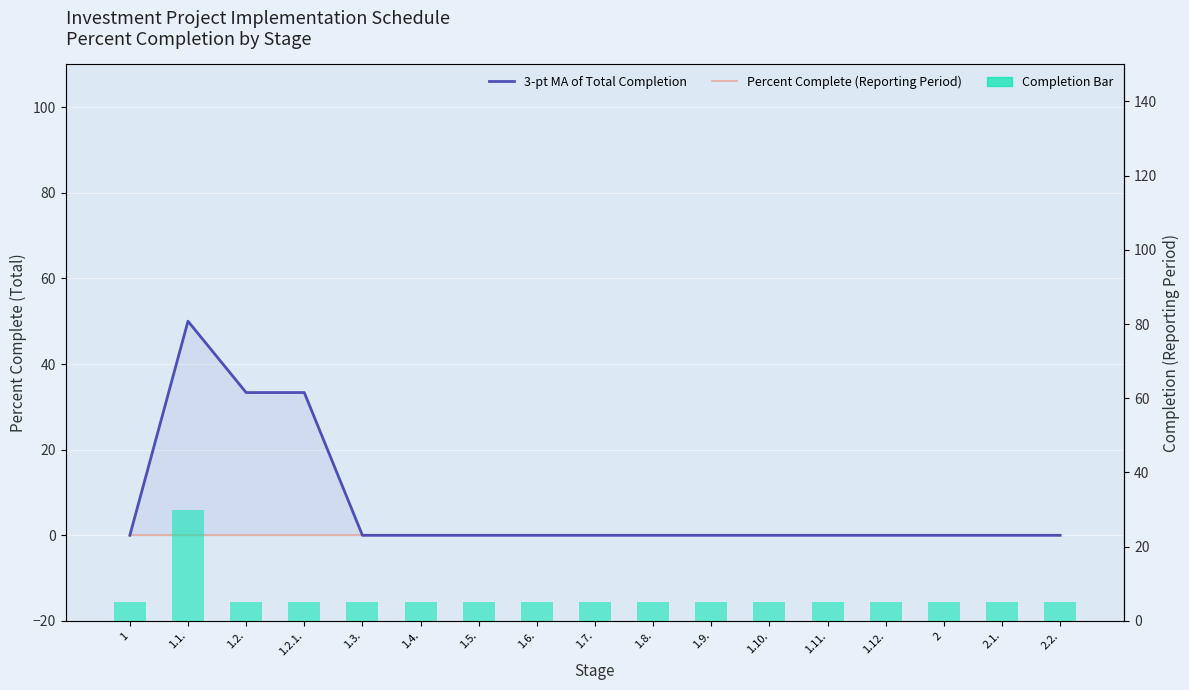

The value of Percent Complete (Reporting Period) at 2 is 0.0. True or false?

True